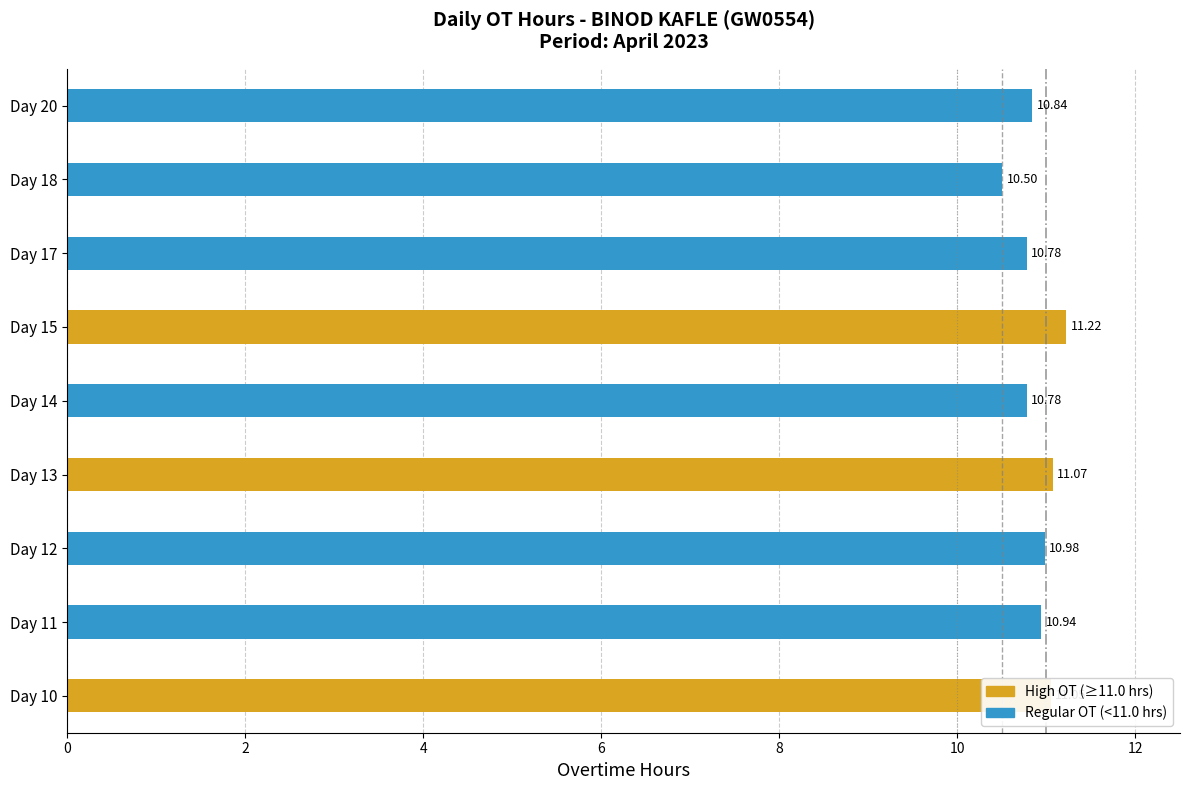

What is the average value?

10.9